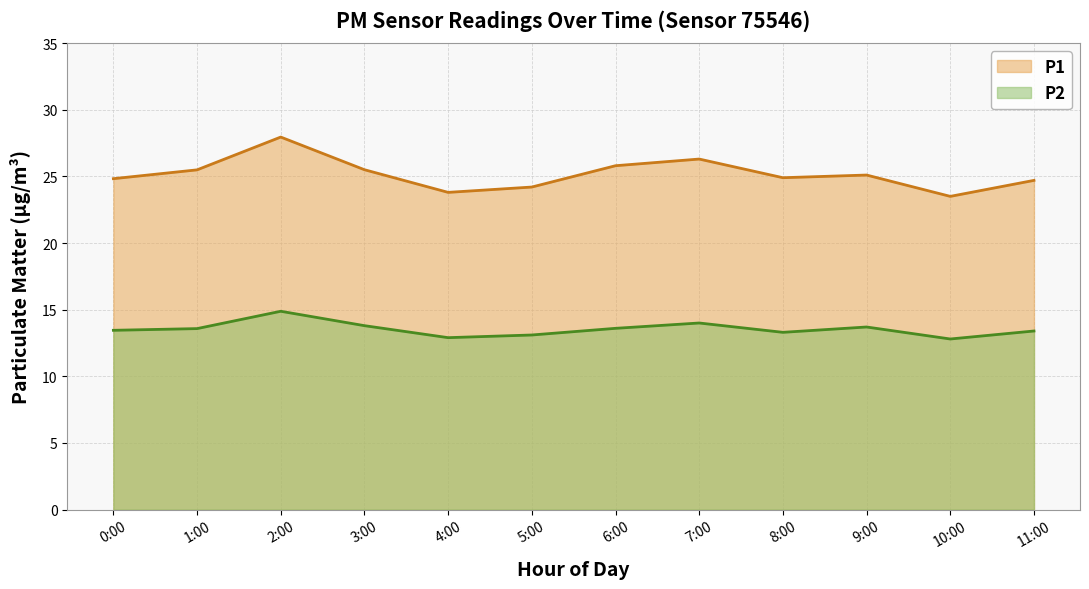

What position from the left is 3:00?

4